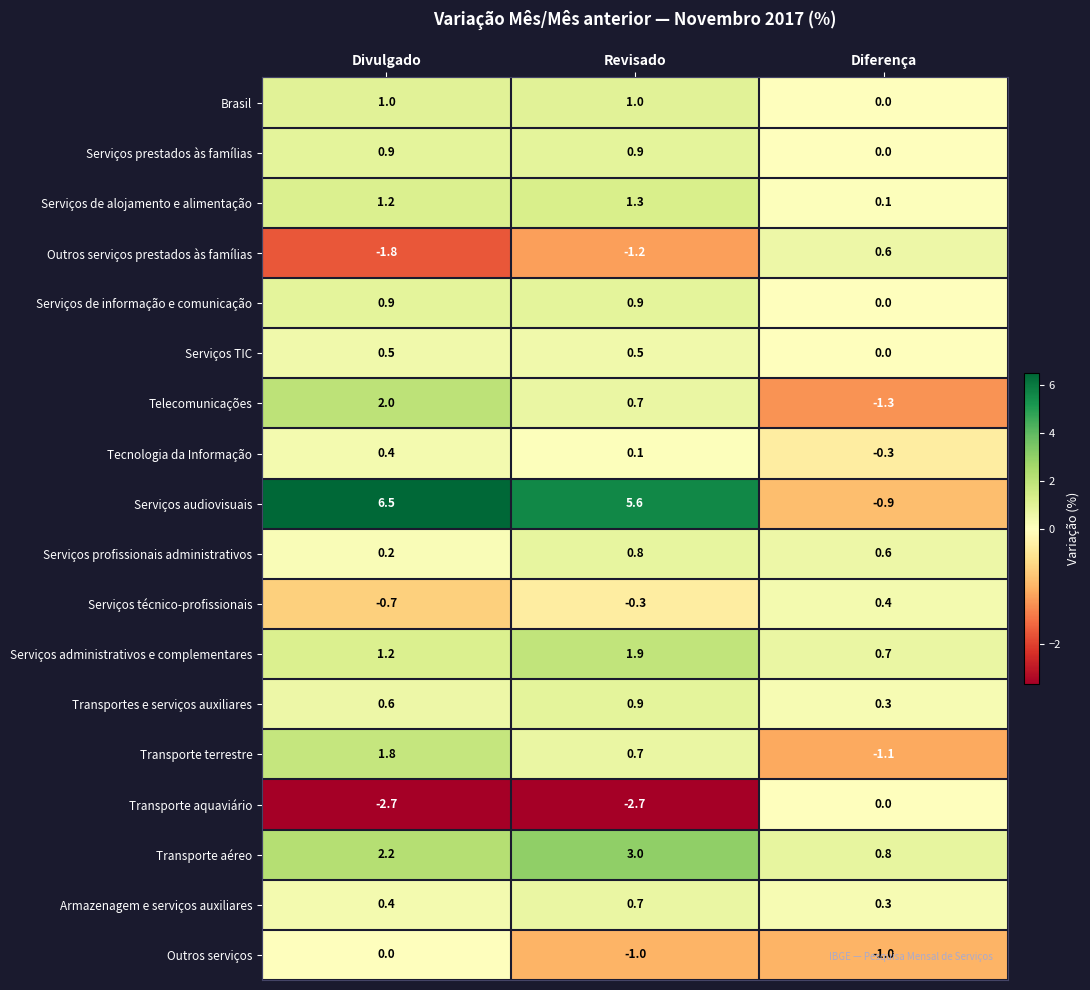

Where is Serviços técnico-profissionais nearest to the value 0?

Revisado